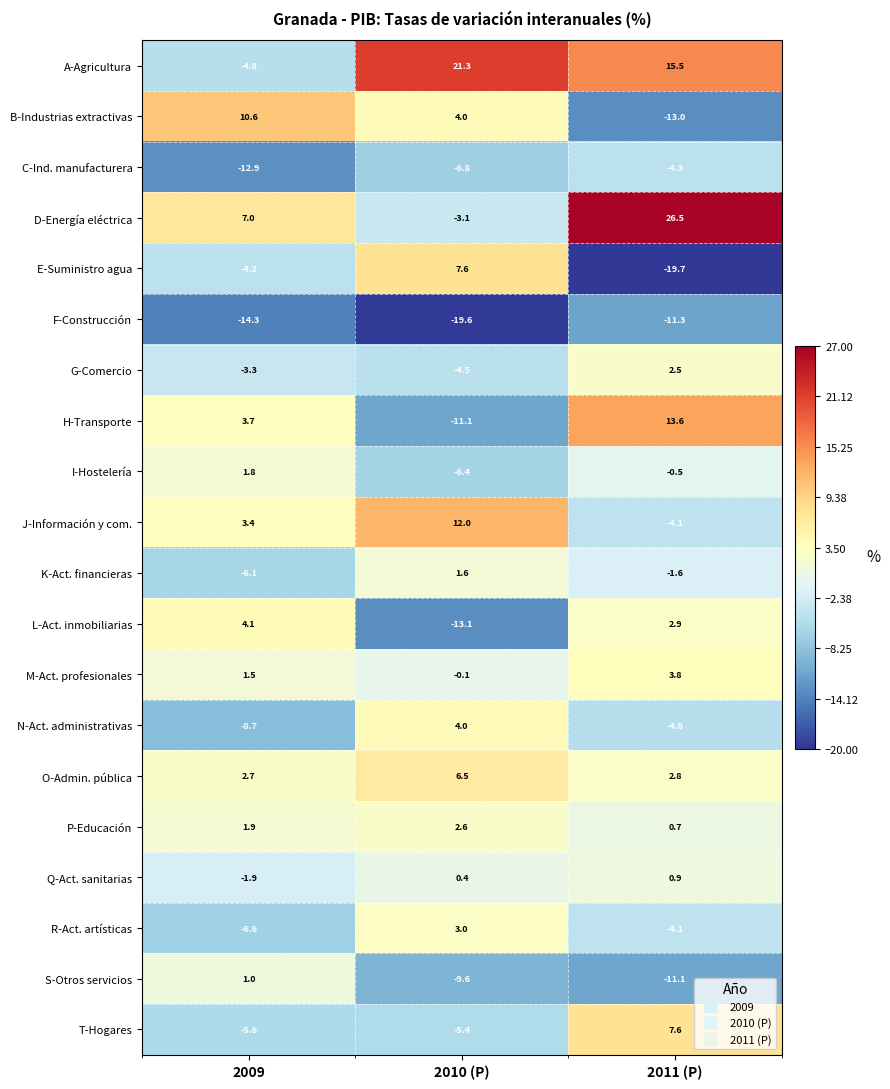

At which label is T-Hogares closest to 1?

2010 (P)